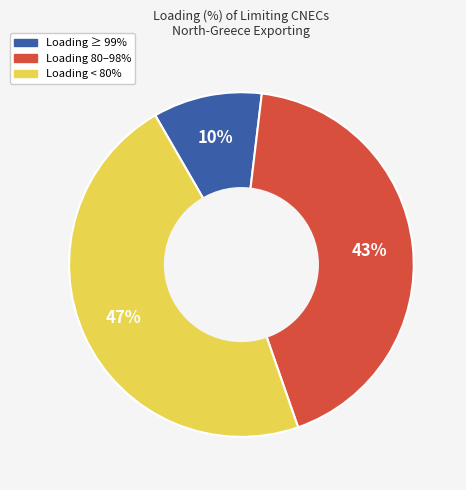

Does Loading < 80% account for over 50% of the chart?

No